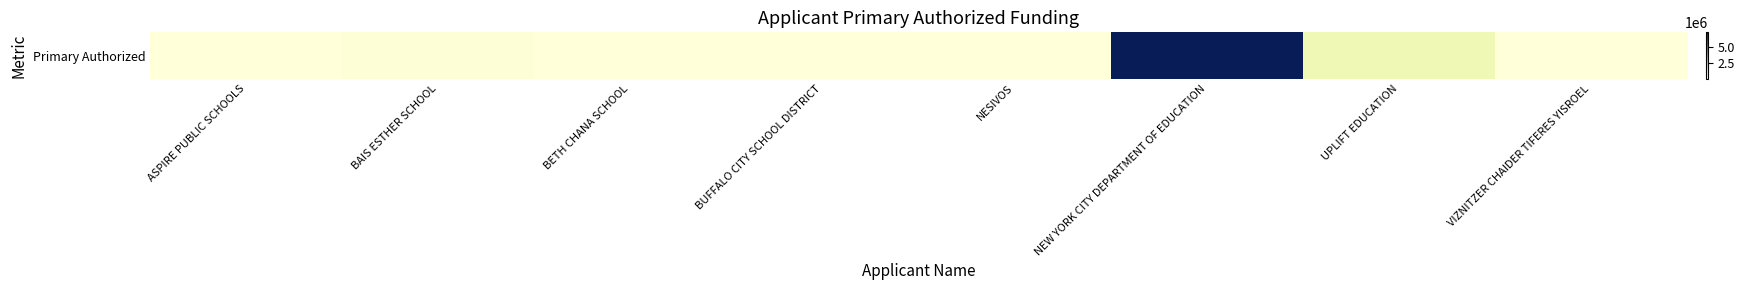

Between VIZNITZER CHAIDER TIFERES YISROEL and NESIVOS, which is larger?

VIZNITZER CHAIDER TIFERES YISROEL